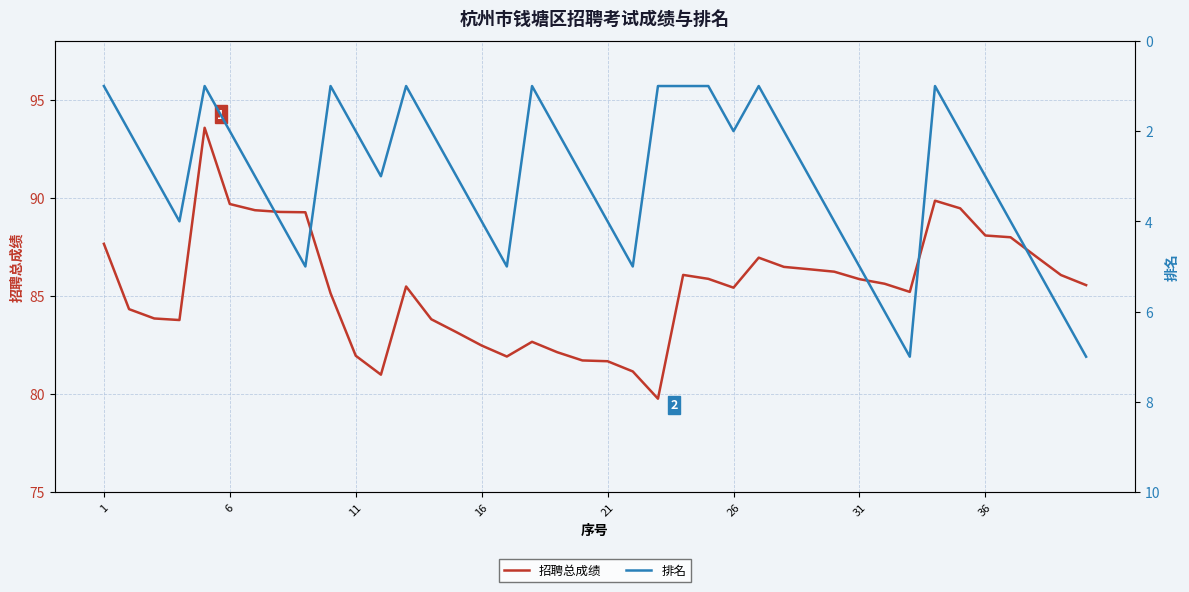

How many data points in 招聘总成绩 are less than 85?

15